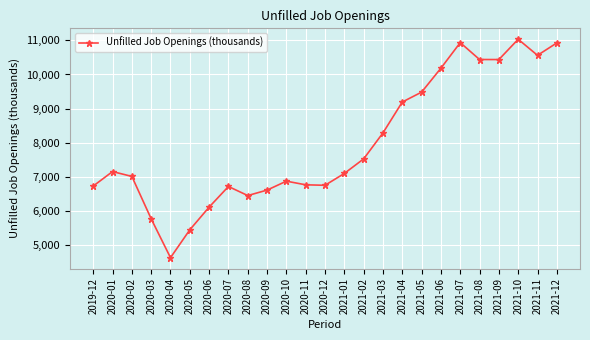

What is the label of the 8th point from the right?

2021-05